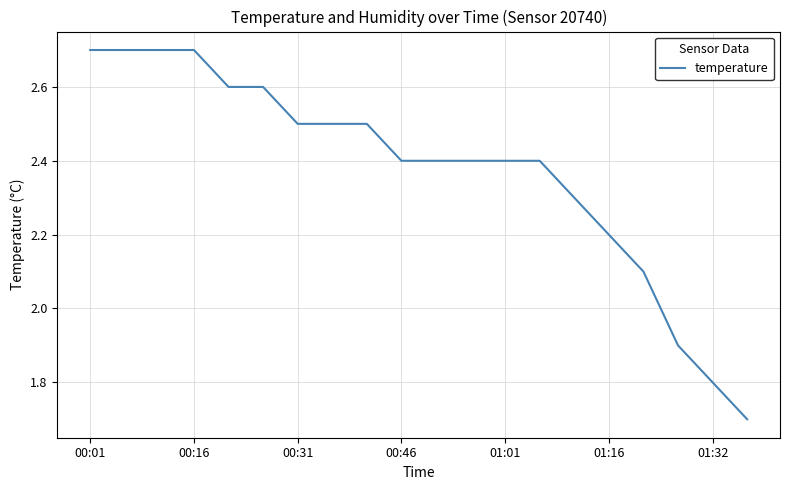

What is the difference between the maximum and minimum values?

1.0